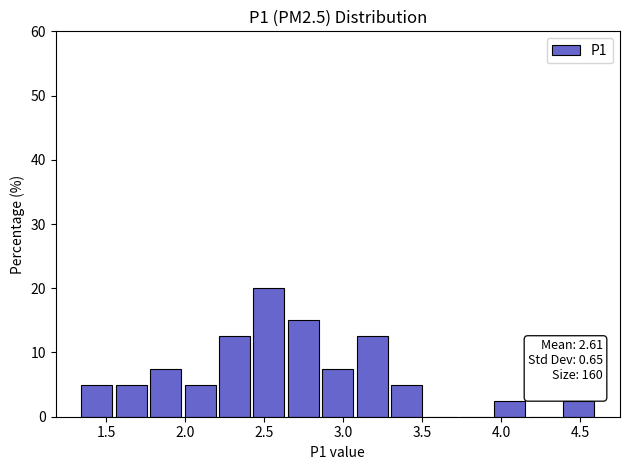

Over which range of the x-axis is the bar tallest?

2.40 to 2.65